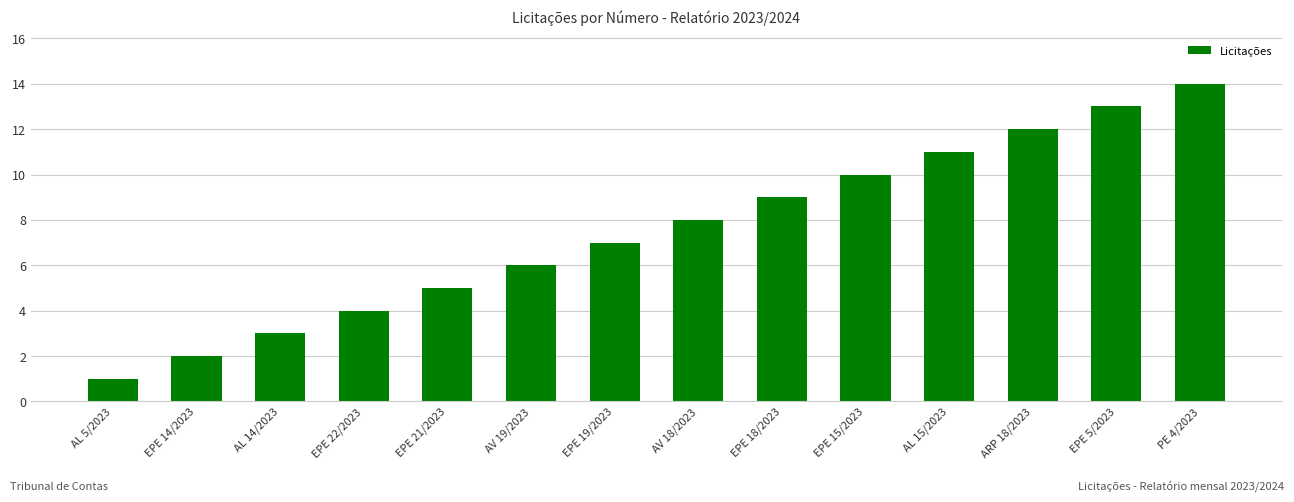

Are the bars horizontal?

No